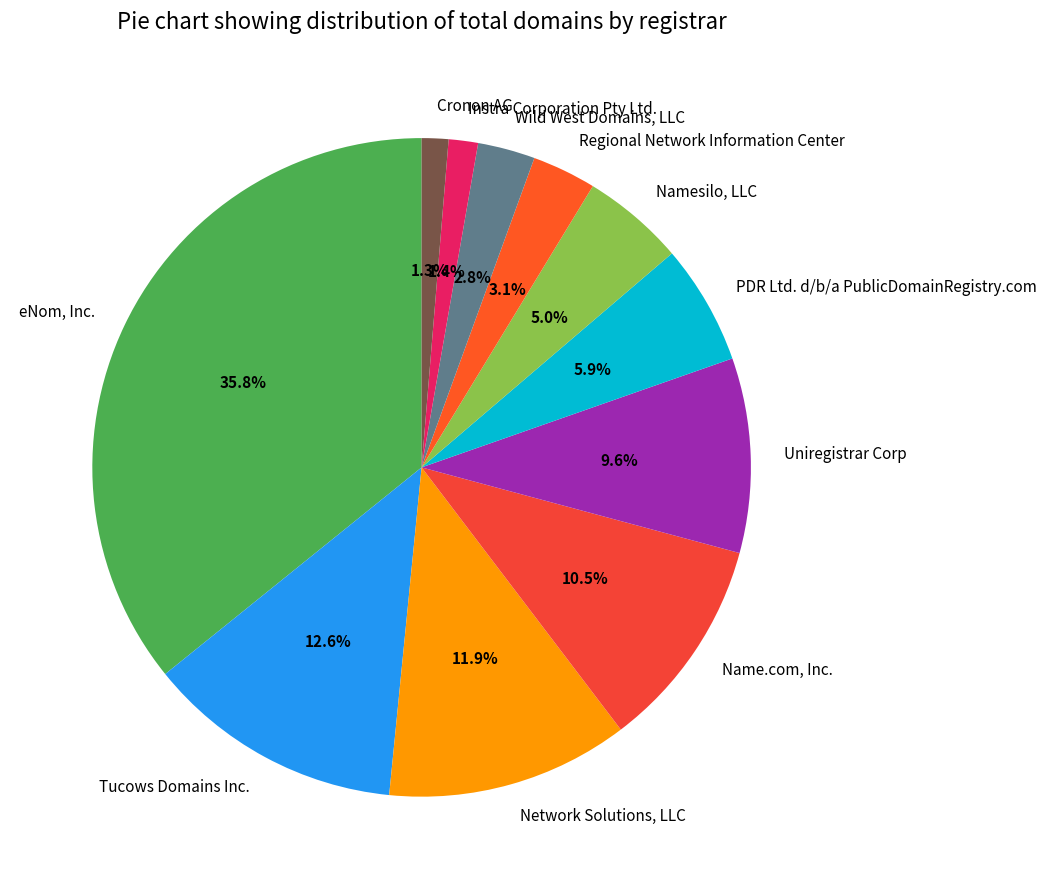

Which slice is the largest?

eNom, Inc.